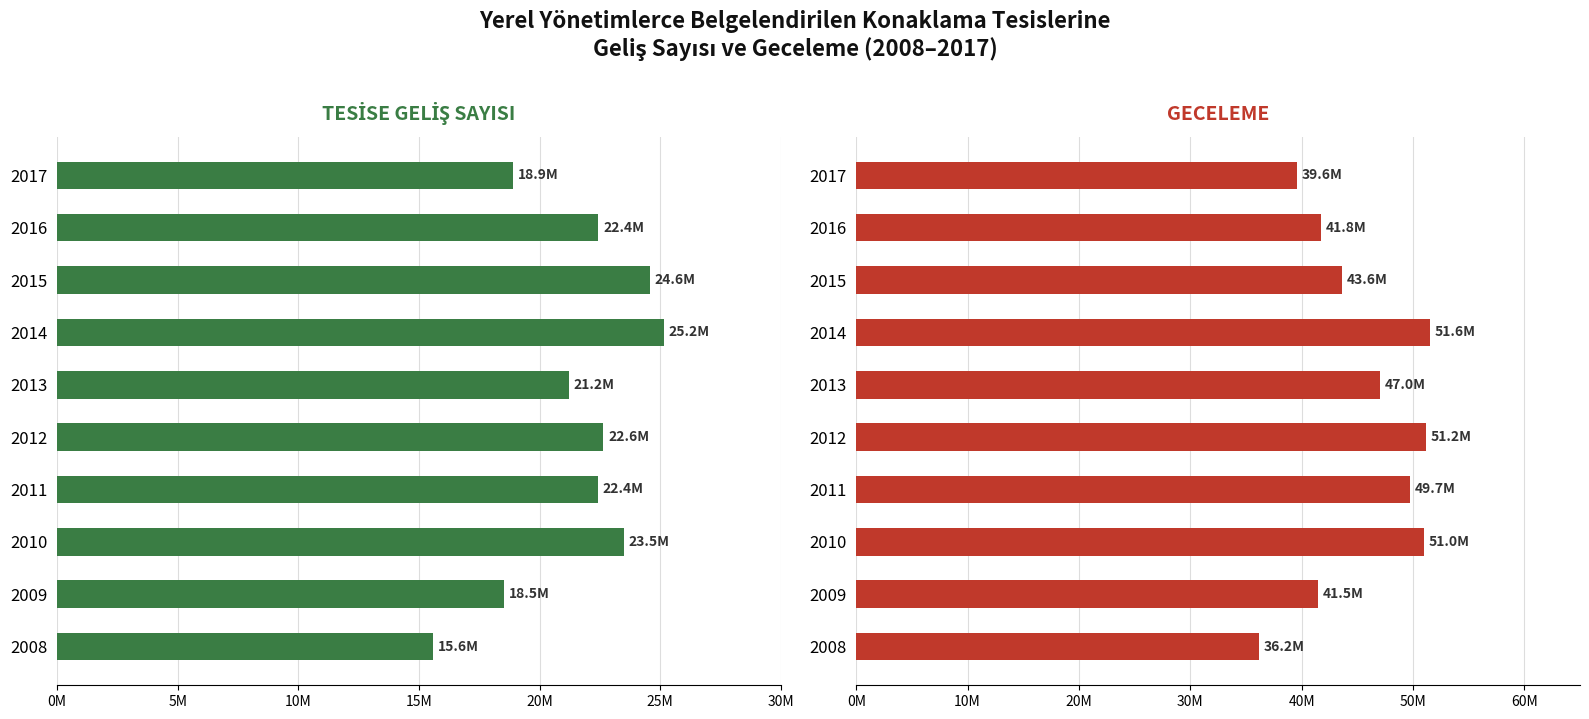

List the series in order of their overall mean, lowest first.

TESİSE GELİŞ SAYISI, GECELEME